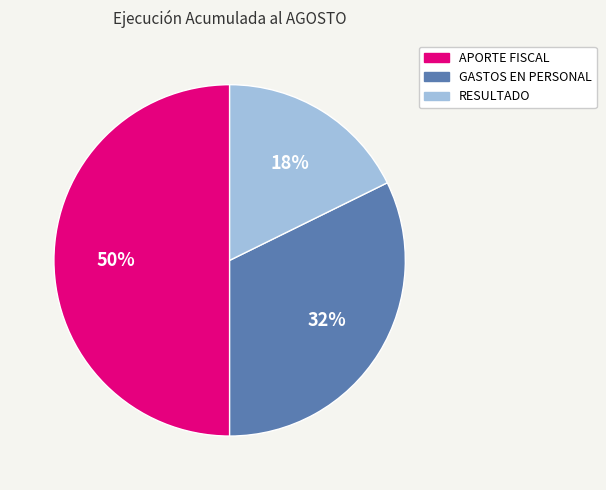

What percentage is the RESULTADO slice, to the nearest percent?

18%